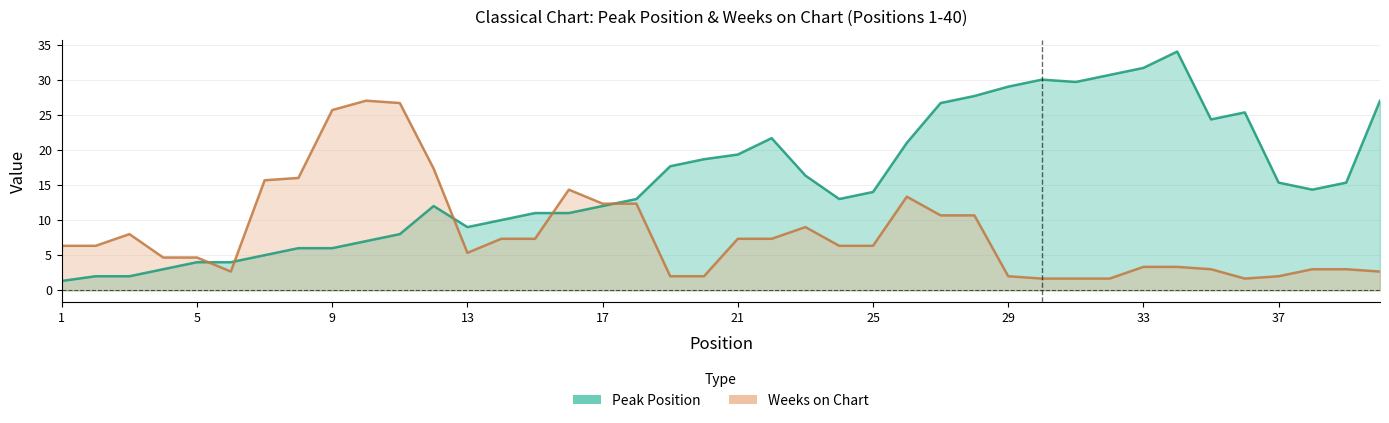

Which category has the lowest value across all series?

1